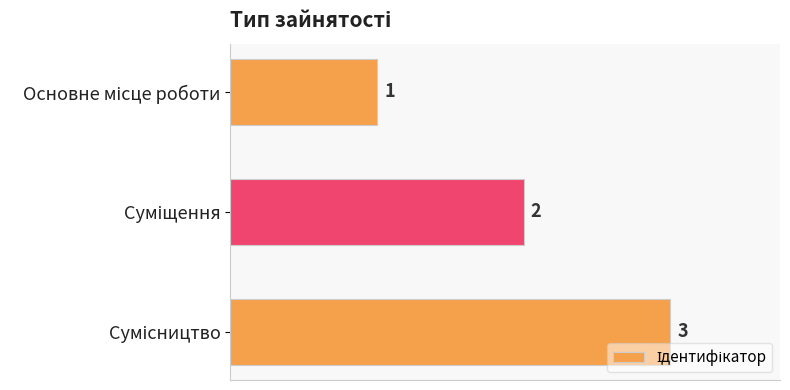

What is the difference between the maximum and second lowest values?

1